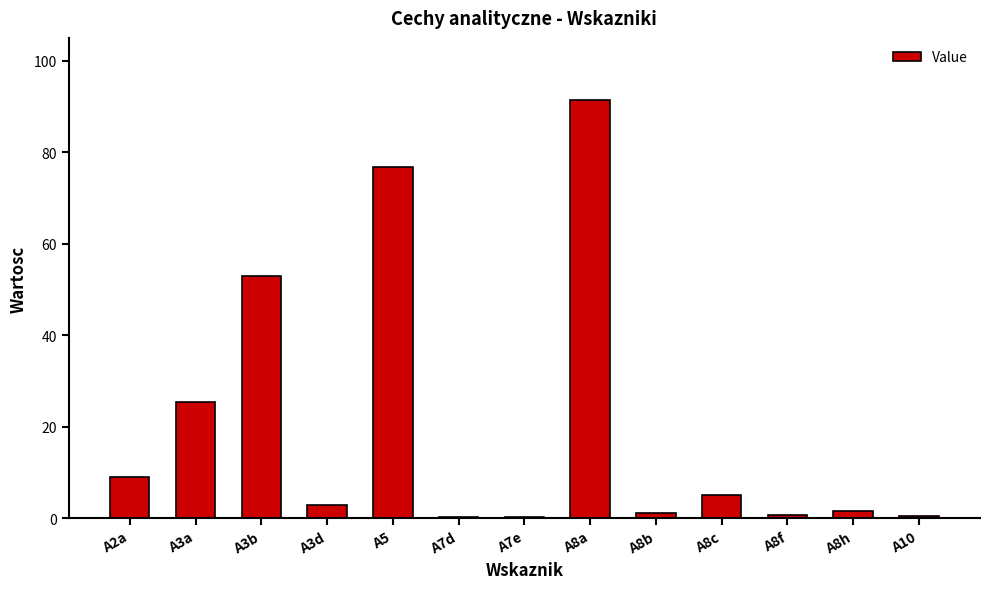

Which has a higher value, A3b or A8a?

A8a